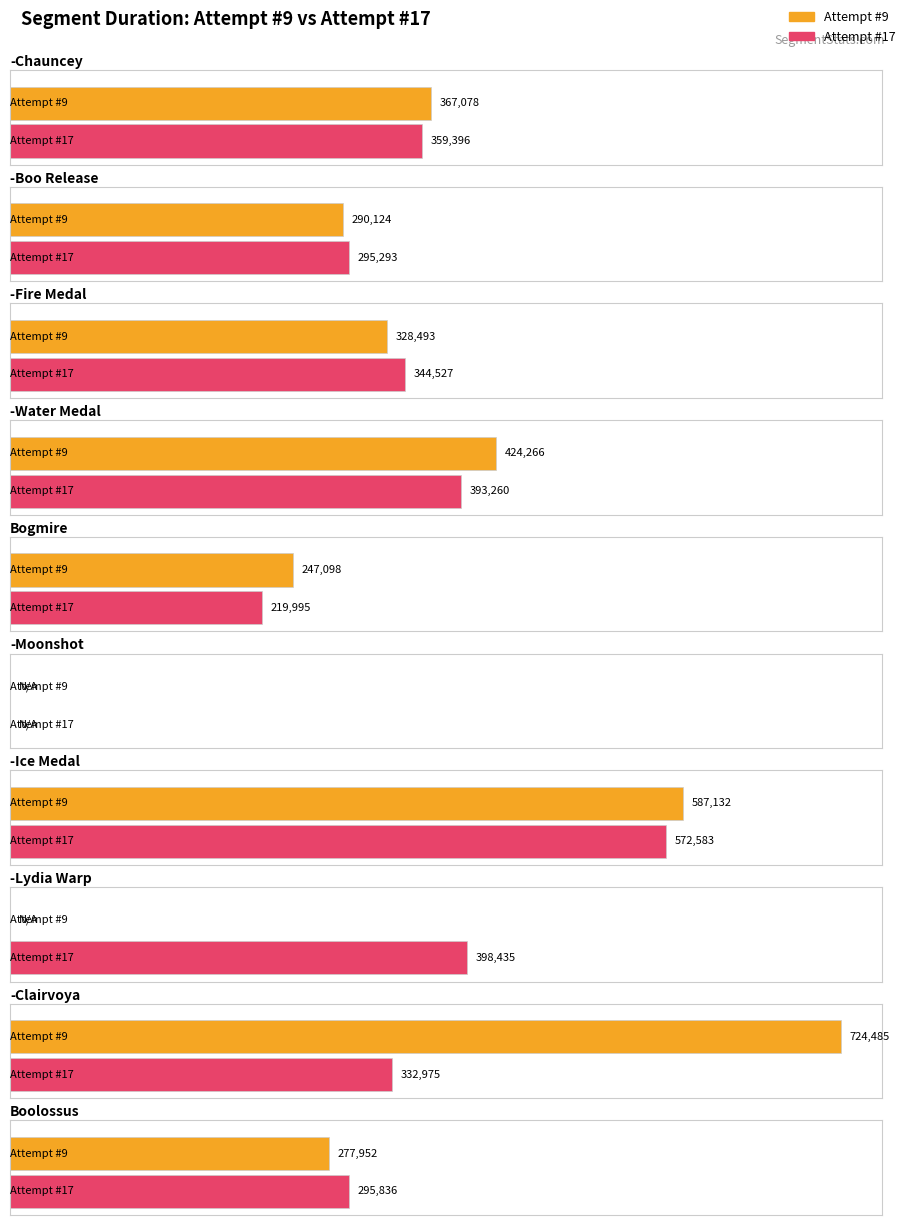

Reading left to right, transcribe all the data shown in this chart.

Attempt #9: 0=367078	1=290124	2=328493	3=424266	4=247098	5=0	6=587132	7=0	8=724485	9=277952
Attempt #17: 0=359396	1=295293	2=344527	3=393260	4=219995	5=0	6=572583	7=398435	8=332975	9=295836